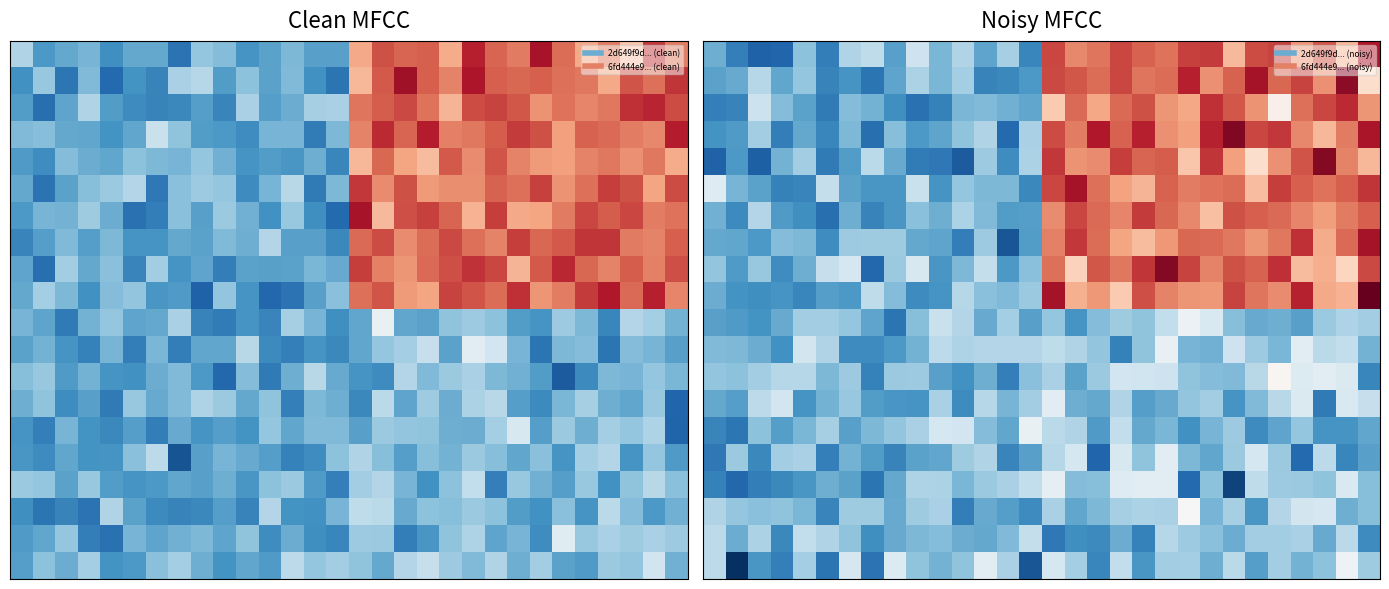

How many data points does each series have?

30